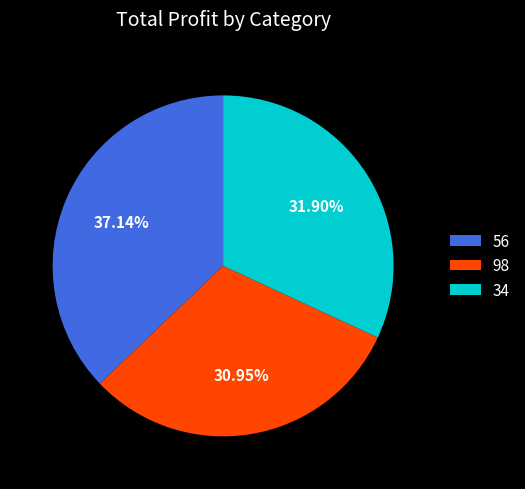

Is there any slice that represents more than half of the pie?

No